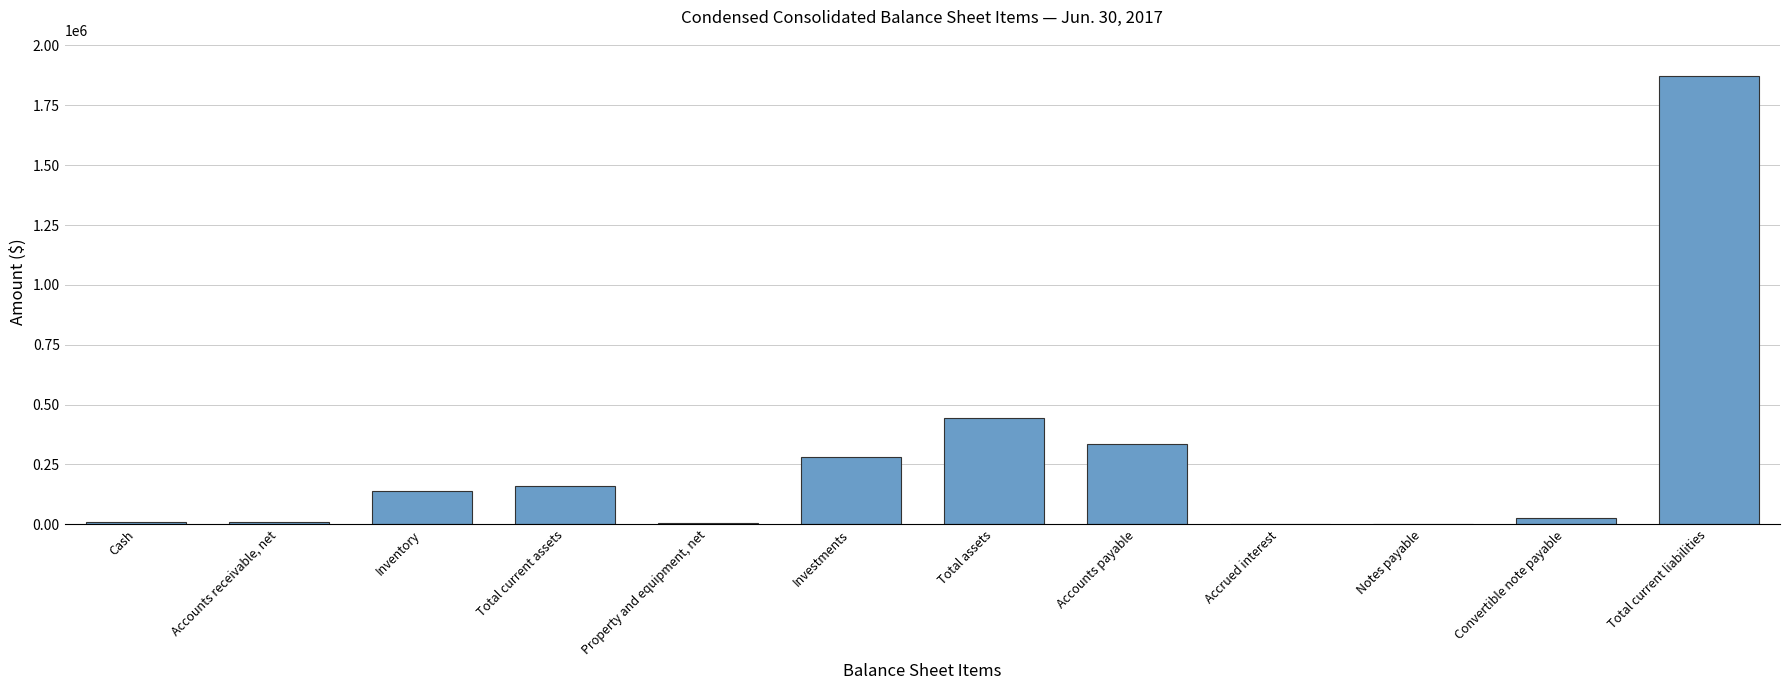

What is the sum of the values at Accounts payable and Accrued interest?

336567